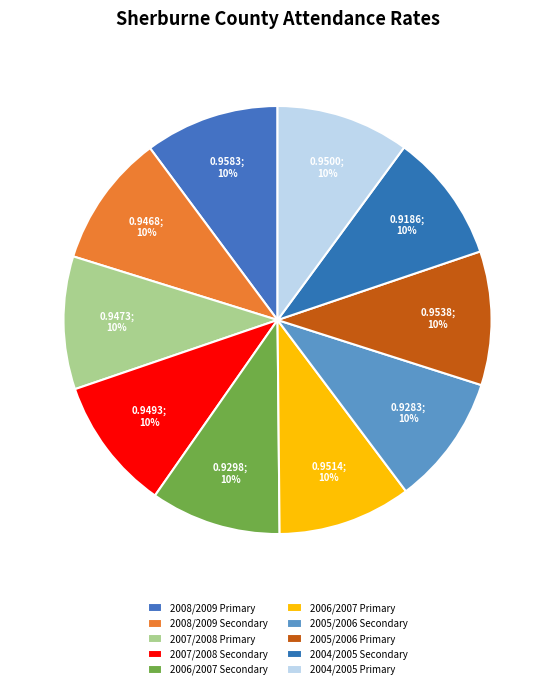

What percentage is the 2007/2008 Secondary slice, to the nearest percent?

10%